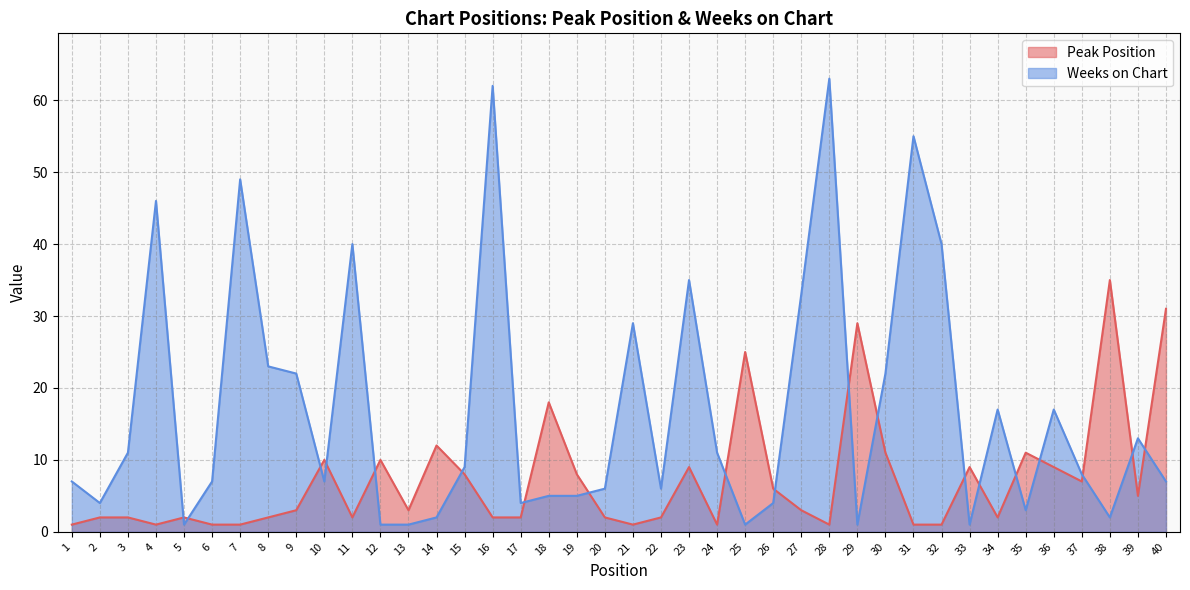

True or false: Peak Position and Weeks on Chart intersect in this chart.

True